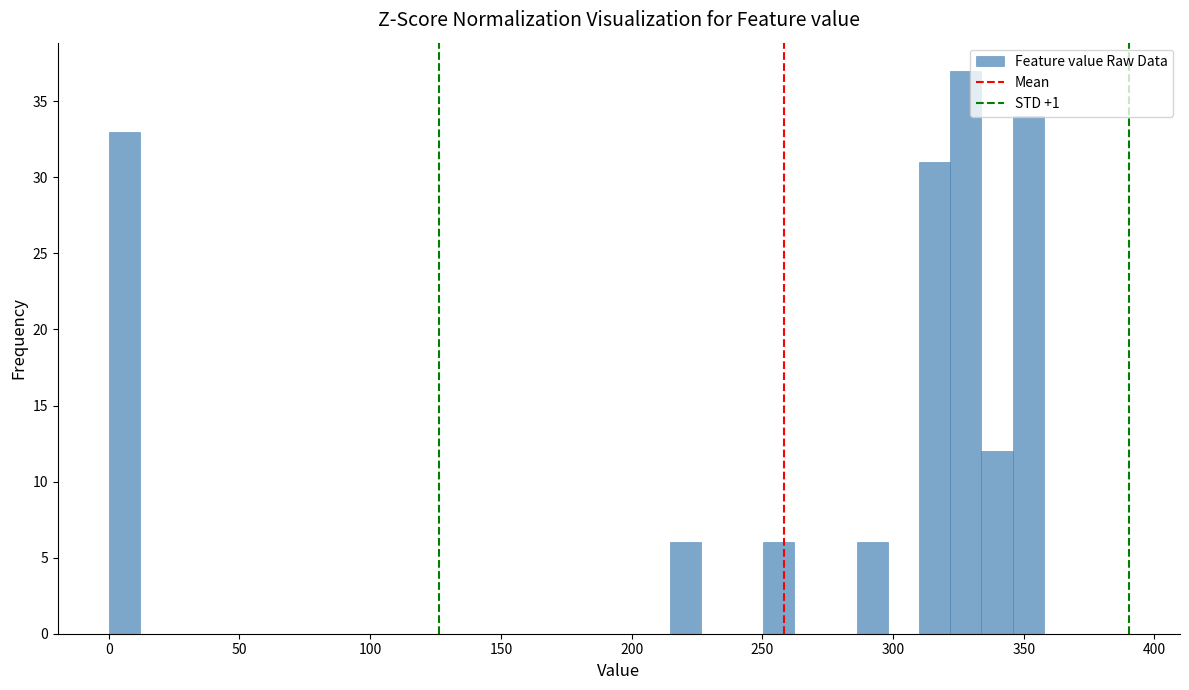

Around what value on the x-axis is the tallest bar? Give the approximate position of its centre, as read against the axis.

330